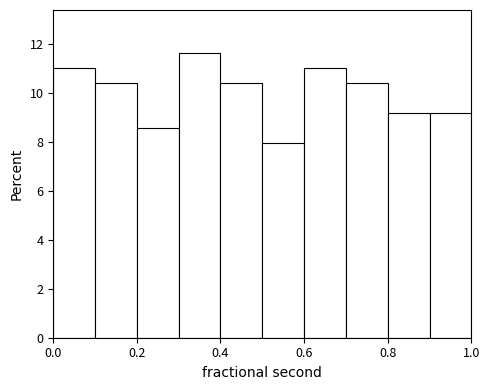

Over which range of the x-axis is the bar tallest?

0.3 to 0.4